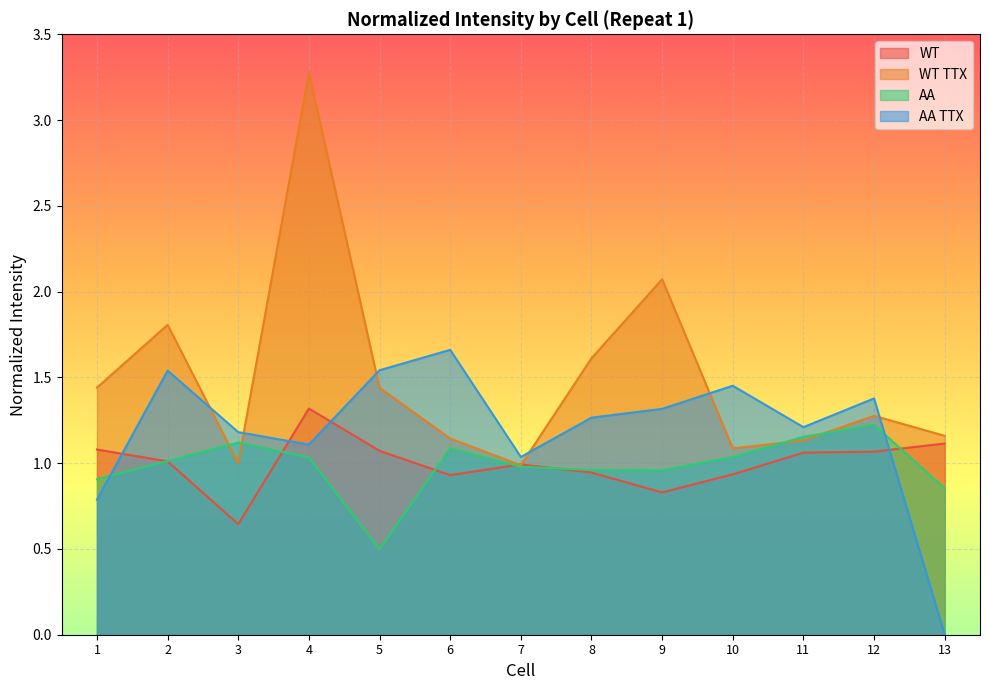

Which has a higher value, 11 or 6?

11